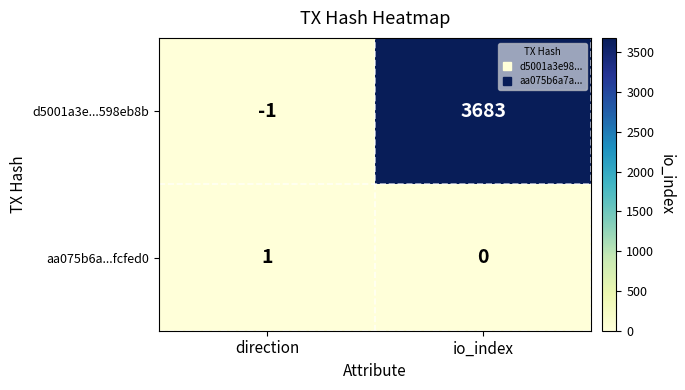

Reading left to right, transcribe all the data shown in this chart.

d5001a3e...598eb8b: -1	3683
aa075b6a...fcfed0: 1	0